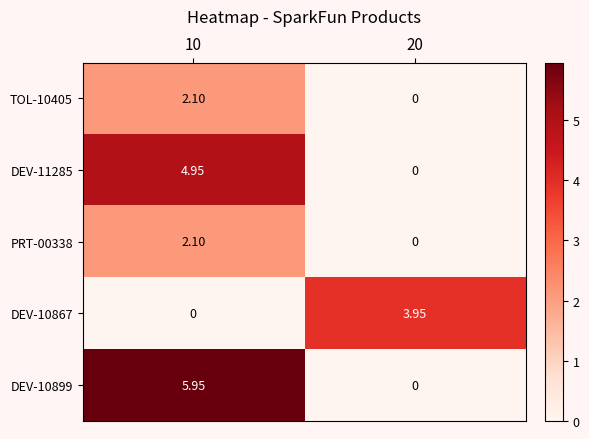

Is the value of DEV-10899 at 10 greater than the value of PRT-00338 at 10?

Yes